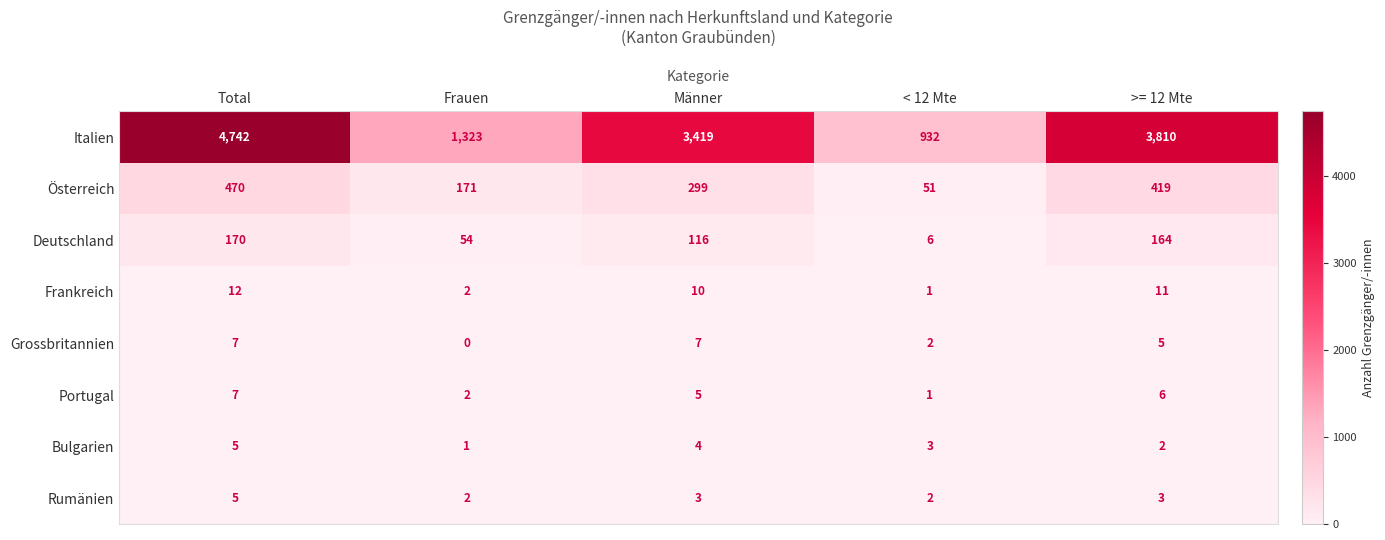

What is the greatest value displayed?

4742